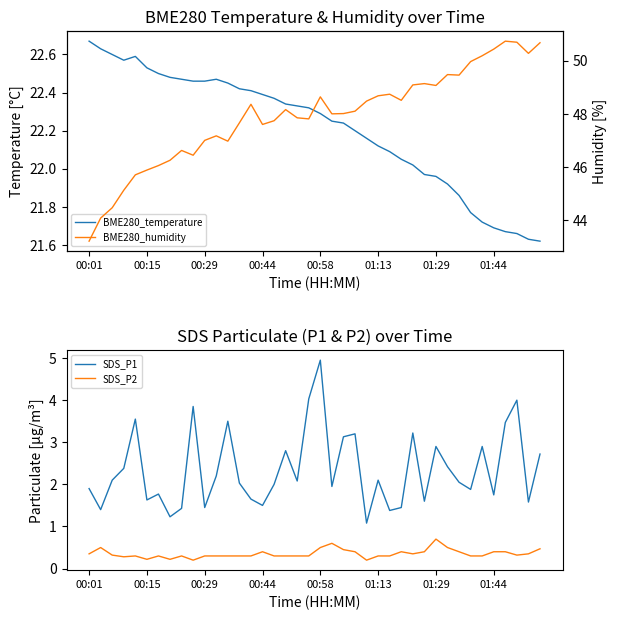

Reading right to left, list all the values displayed in this chart.

BME280_temperature: 21.6	21.6	21.7	21.7	21.7	21.7	21.8	21.9	21.9	22.0	22.0	22.0	22.1	22.1	22.1	22.2	22.2	22.2	22.2	22.3	22.3	22.3	22.3	22.4	22.4	22.4	22.4	22.4	22.5	22.5	22.5	22.5	22.5	22.5	22.5	22.6	22.6	22.6	22.6	22.7
SDS_P1: 2.7	1.6	4.0	3.5	1.8	2.9	1.9	2.0	2.4	2.9	1.6	3.2	1.4	1.4	2.1	1.1	3.2	3.1	1.9	5.0	4.0	2.1	2.8	2.0	1.5	1.6	2.0	3.5	2.2	1.4	3.9	1.4	1.2	1.8	1.6	3.5	2.4	2.1	1.4	1.9
SDS_P2: 0.5	0.3	0.3	0.4	0.4	0.3	0.3	0.4	0.5	0.7	0.4	0.3	0.4	0.3	0.3	0.2	0.4	0.5	0.6	0.5	0.3	0.3	0.3	0.3	0.4	0.3	0.3	0.3	0.3	0.3	0.2	0.3	0.2	0.3	0.2	0.3	0.3	0.3	0.5	0.3
BME280_humidity: 50.7	50.3	50.7	50.7	50.4	50.2	50.0	49.5	49.5	49.1	49.1	49.1	48.5	48.7	48.7	48.5	48.1	48.0	48.0	48.6	47.8	47.9	48.2	47.7	47.6	48.4	47.7	47.0	47.2	47.0	46.4	46.6	46.2	46.0	45.9	45.7	45.1	44.5	44.1	43.2